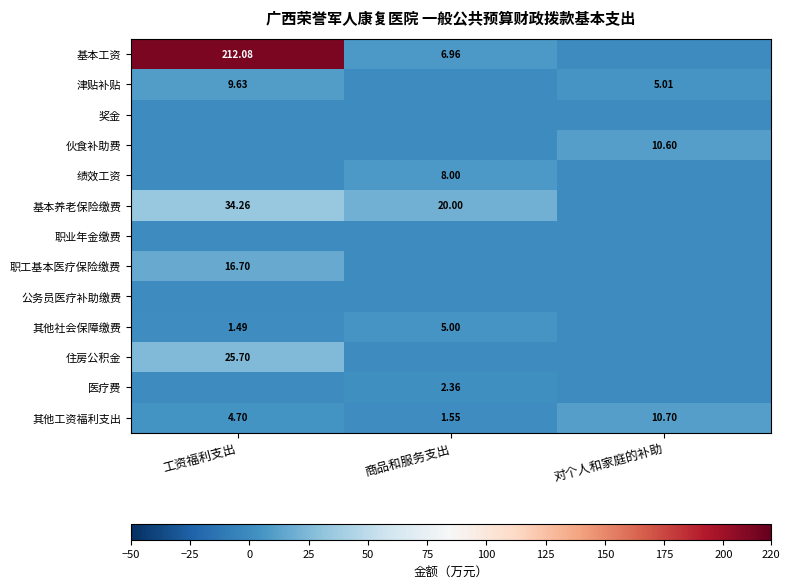

What is the greatest value displayed?

212.1